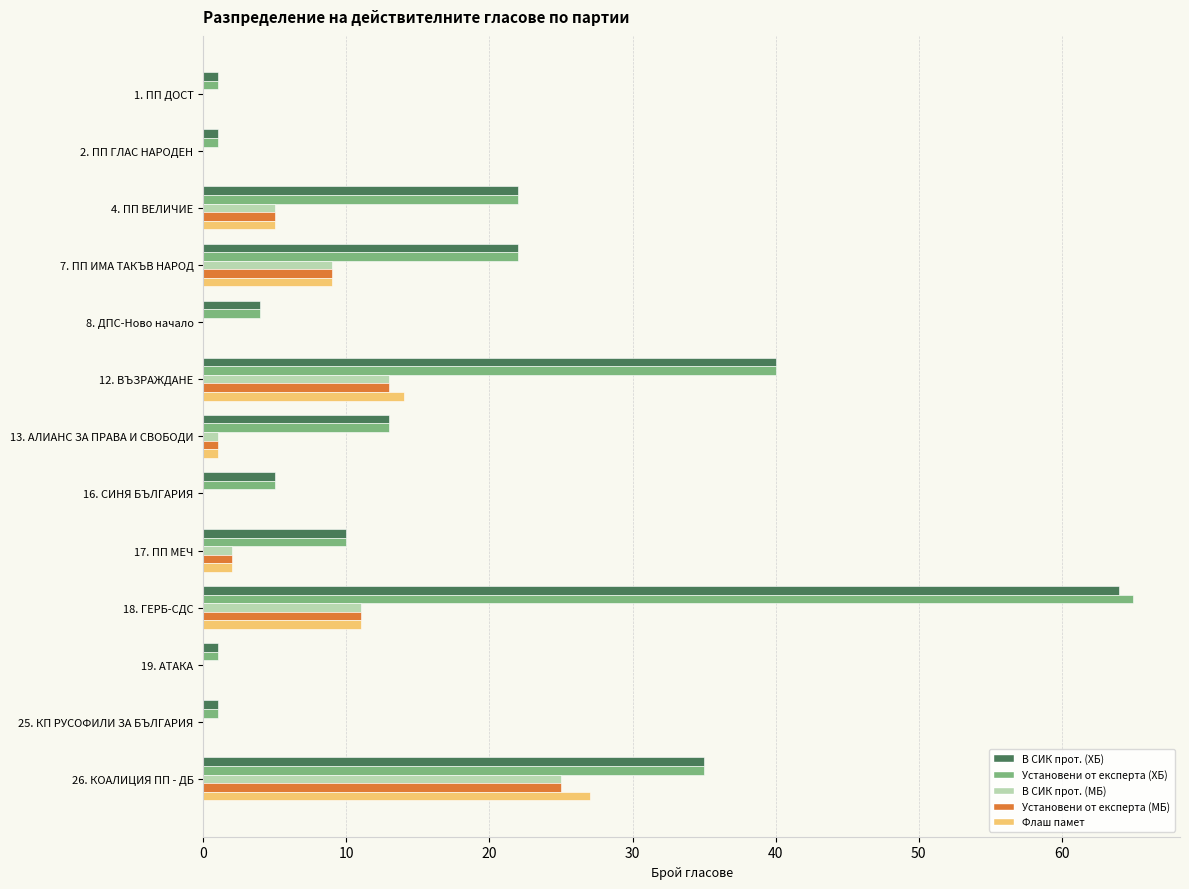

What is the highest value of the Установени от експерта (ХБ) series?

65